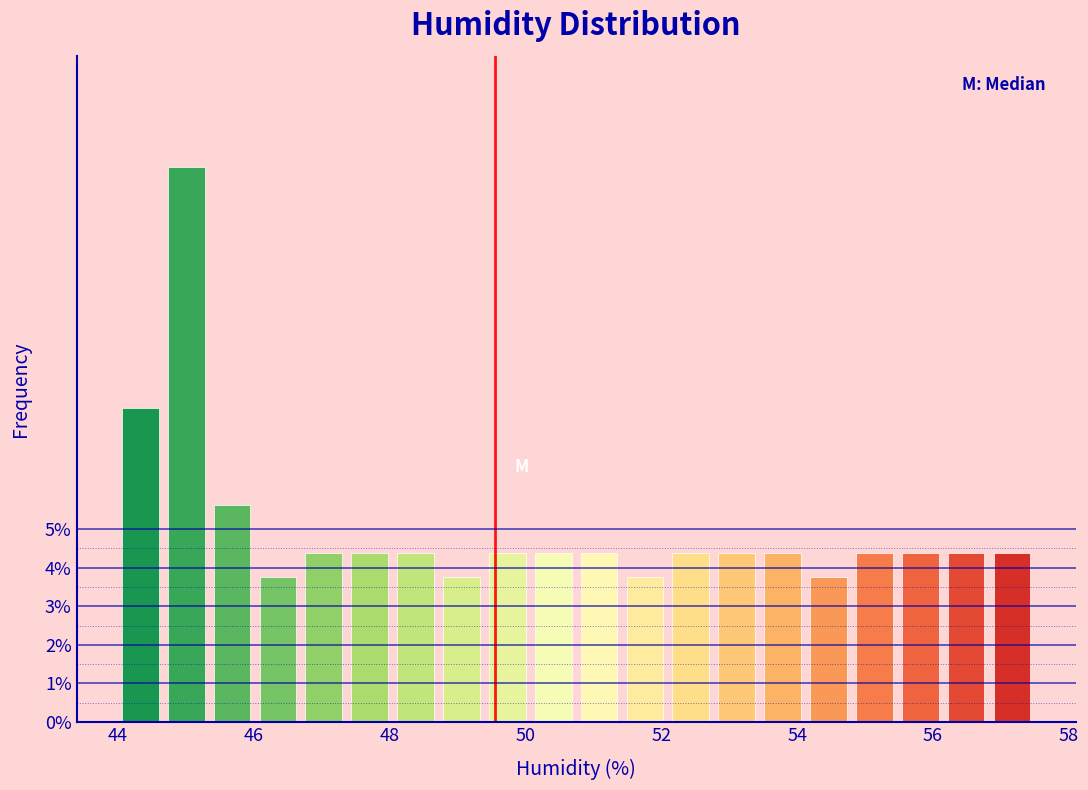

Read against the x-axis, roughly where is the centre of the tallest bar?

45.0